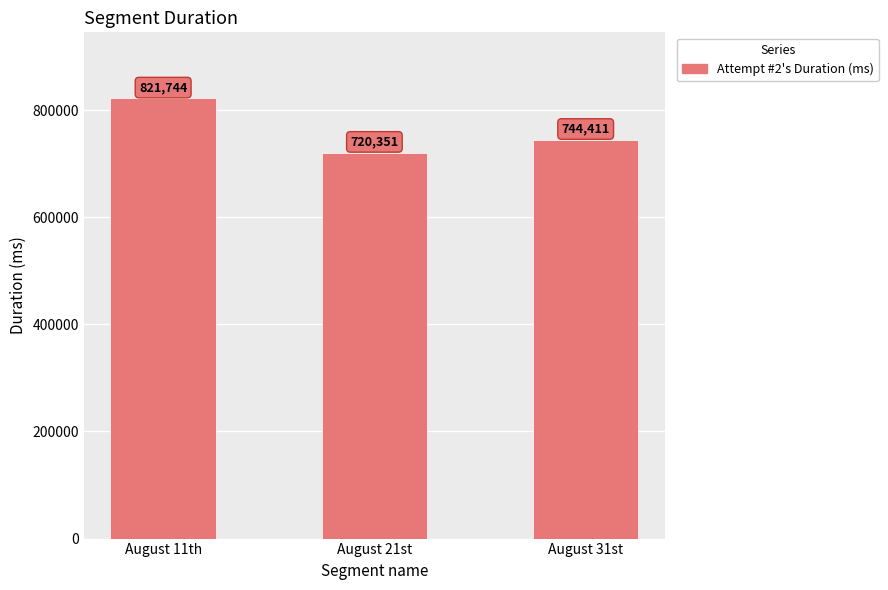

Rank the categories by value from lowest to highest.

August 21st, August 31st, August 11th